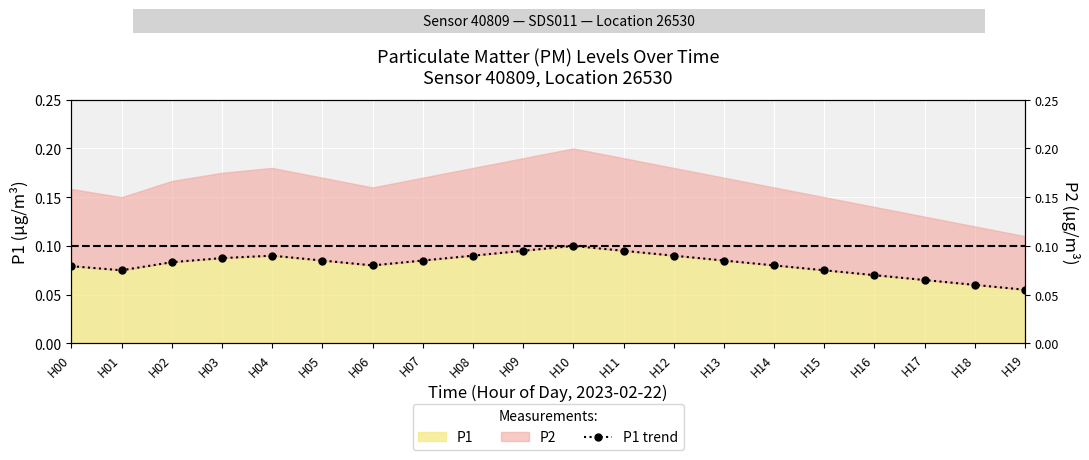

Reading right to left, list all the values displayed in this chart.

H19=0.1	H18=0.1	H17=0.1	H16=0.1	H15=0.1	H14=0.1	H13=0.1	H12=0.1	H11=0.1	H10=0.1	H09=0.1	H08=0.1	H07=0.1	H06=0.1	H05=0.1	H04=0.1	H03=0.1	H02=0.1	H01=0.1	H00=0.1